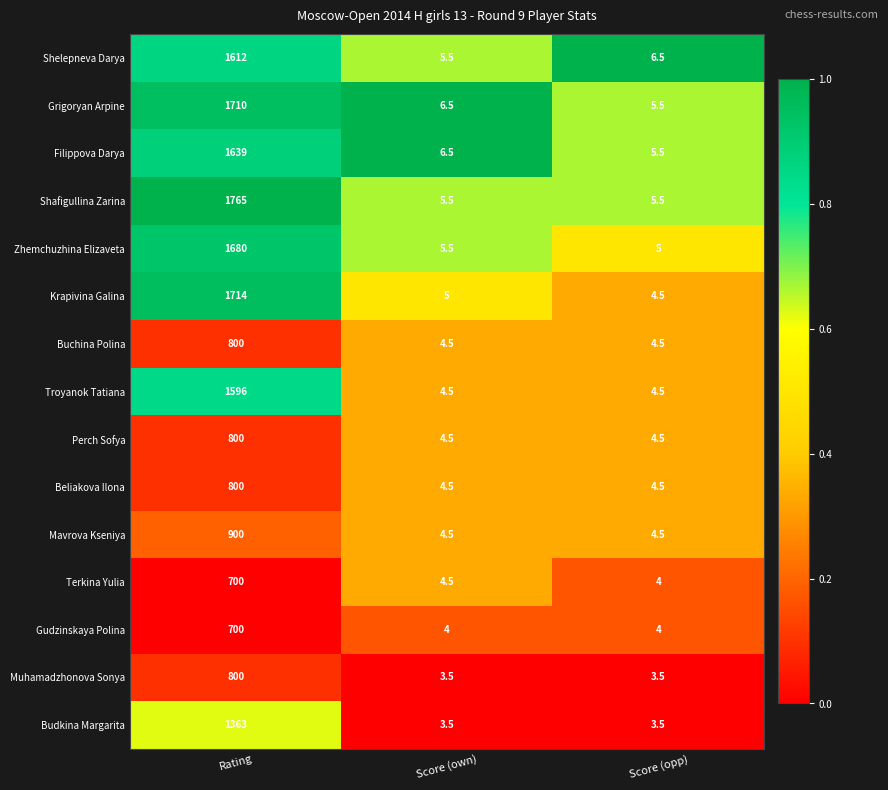

What is the sum of all Shafigullina Zarina values?

1776.0